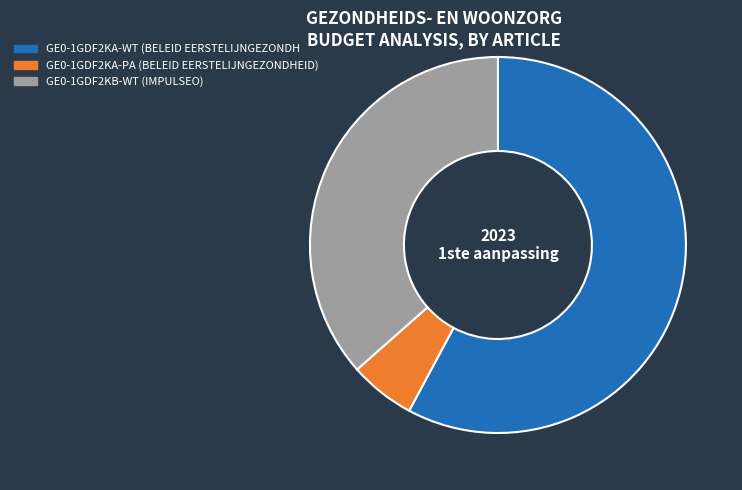

What is the smallest slice in the pie chart?

GE0-1GDF2KA-PA